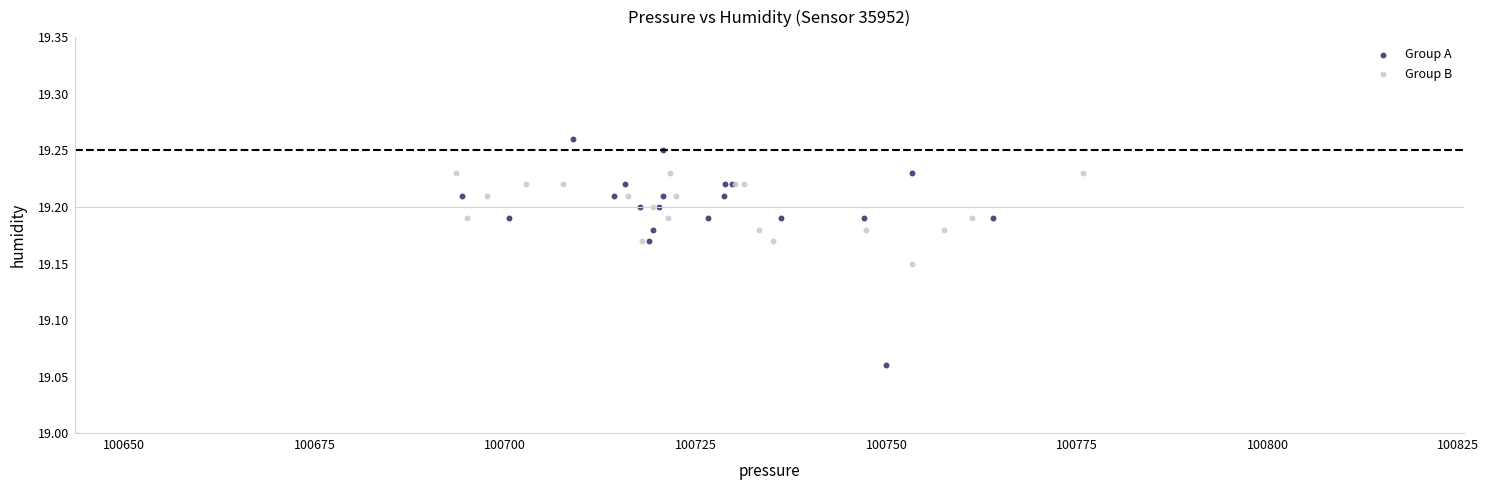

Which series contains the lowest Y value?

Group A